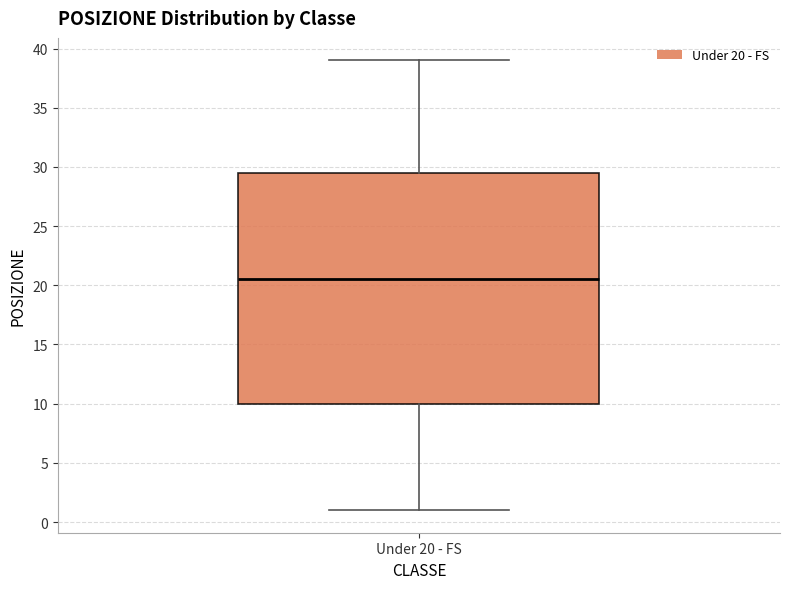

Read this box plot against the y-axis: the position of the median line, the range covered by the box, and the ends of both whiskers. The values are not printed on the chart, so give them approximately, as read against the axis.

median 20.5, box 10.0 to 29.5, whiskers 1.0 to 39.0